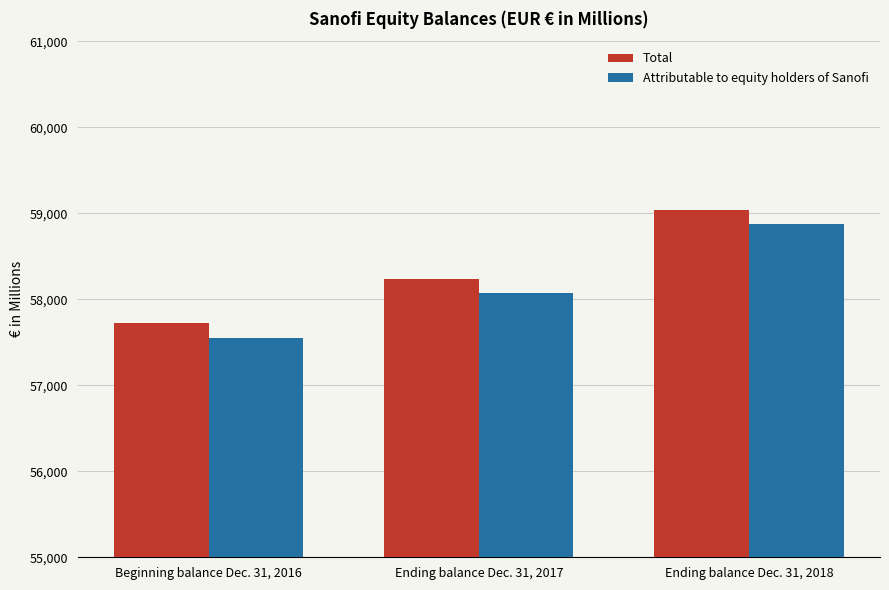

Count the Attributable to equity holders of Sanofi values in the range 57552 to 58876.

3